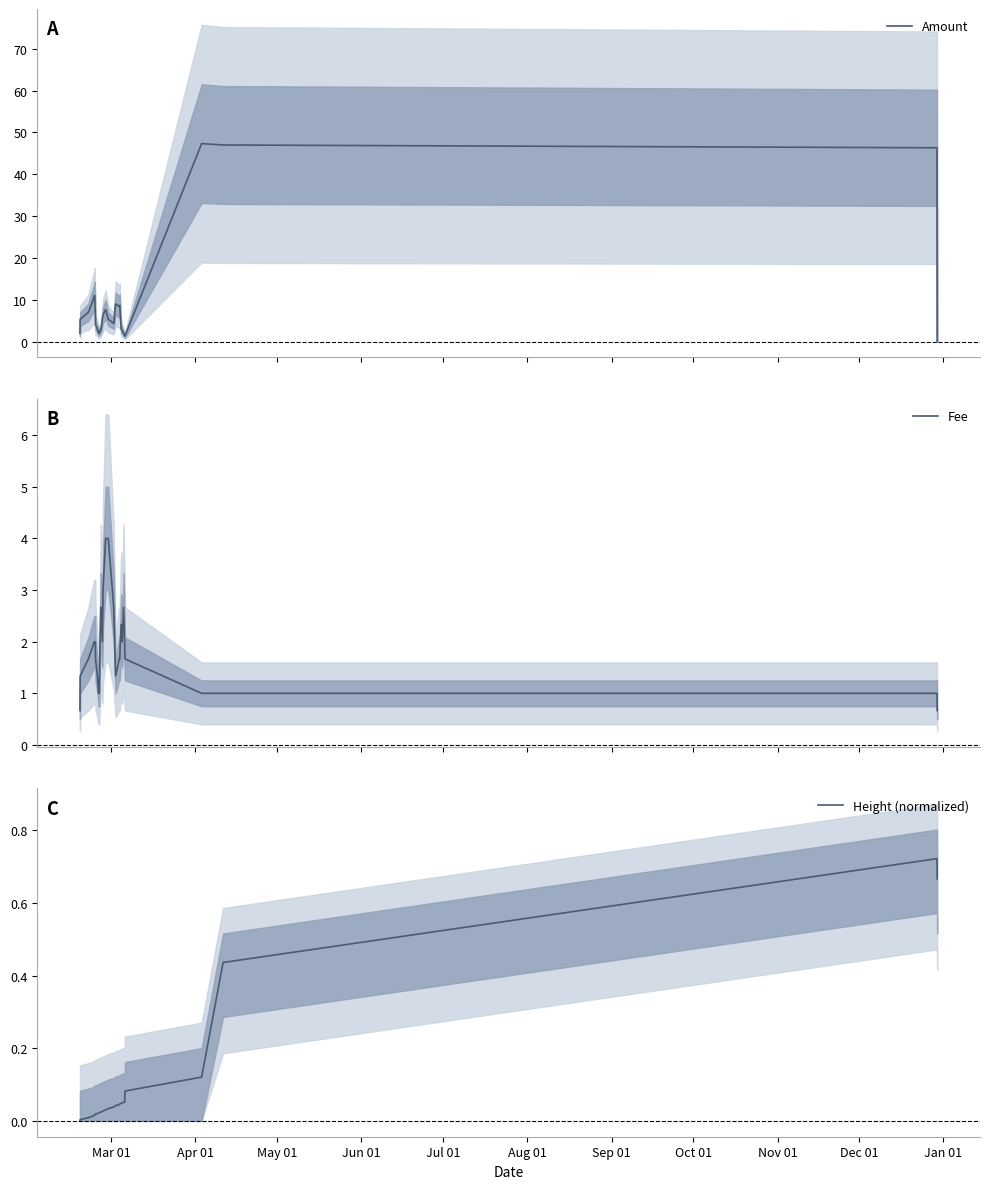

How many interior local valleys does the Amount series have?

2